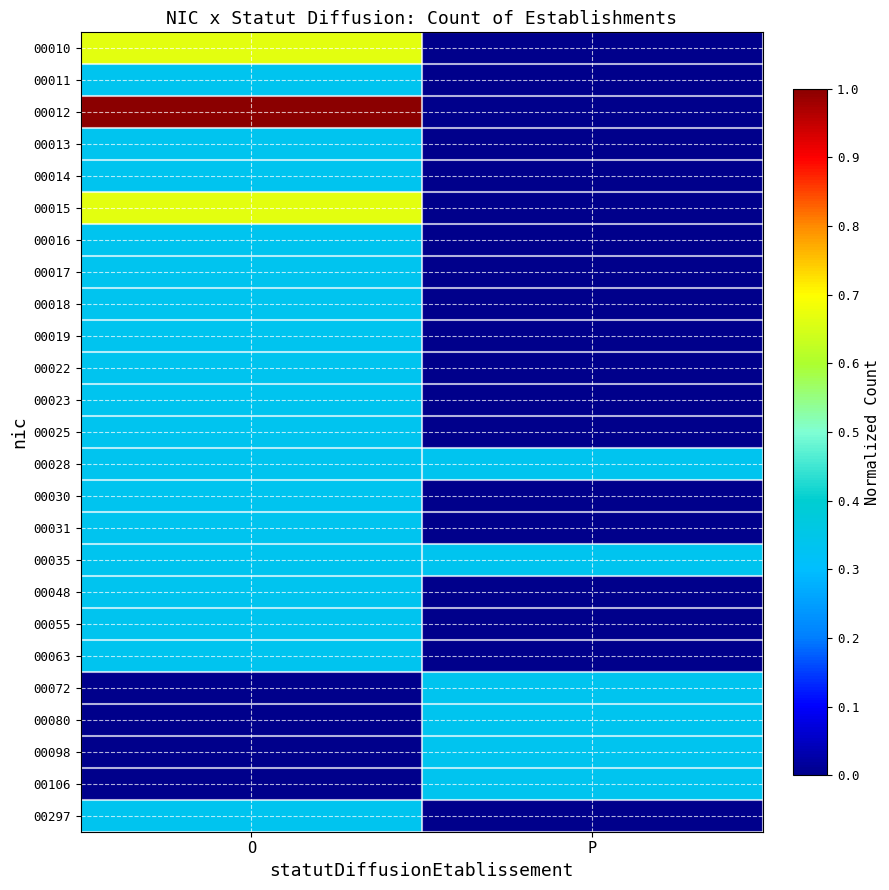

Reading right to left, list all the values displayed in this chart.

00010: P=0.0	O=0.7
00011: P=0.0	O=0.3
00012: P=0.0	O=1.0
00013: P=0.0	O=0.3
00014: P=0.0	O=0.3
00015: P=0.0	O=0.7
00016: P=0.0	O=0.3
00017: P=0.0	O=0.3
00018: P=0.0	O=0.3
00019: P=0.0	O=0.3
00022: P=0.0	O=0.3
00023: P=0.0	O=0.3
00025: P=0.0	O=0.3
00028: P=0.3	O=0.3
00030: P=0.0	O=0.3
00031: P=0.0	O=0.3
00035: P=0.3	O=0.3
00048: P=0.0	O=0.3
00055: P=0.0	O=0.3
00063: P=0.0	O=0.3
00072: P=0.3	O=0.0
00080: P=0.3	O=0.0
00098: P=0.3	O=0.0
00106: P=0.3	O=0.0
00297: P=0.0	O=0.3